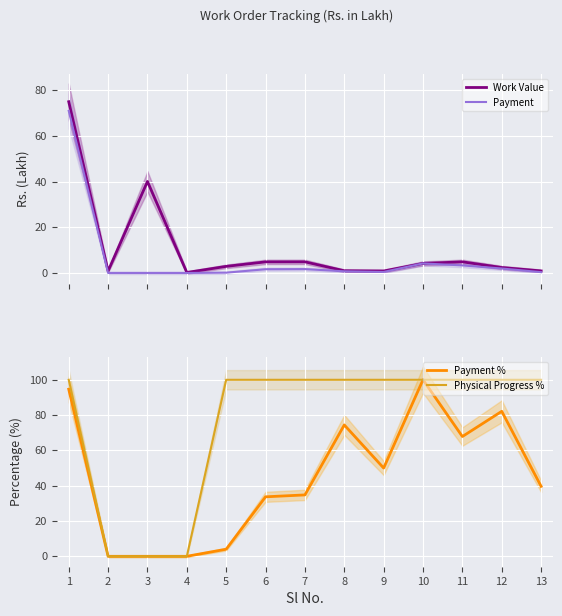

Between 2 and 8, which series saw the biggest shift?

Physical Progress %